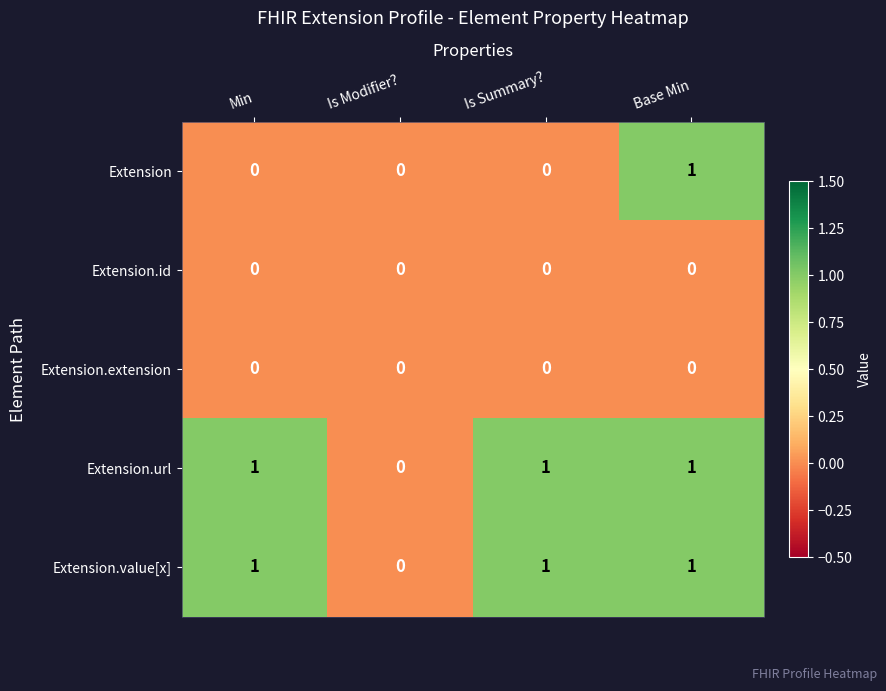

The value of Extension.url at Base Min is 1. True or false?

True